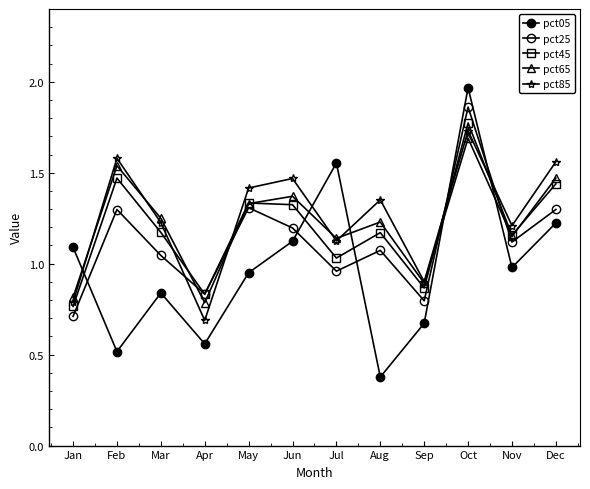

Which category has the highest value across all series?

Oct